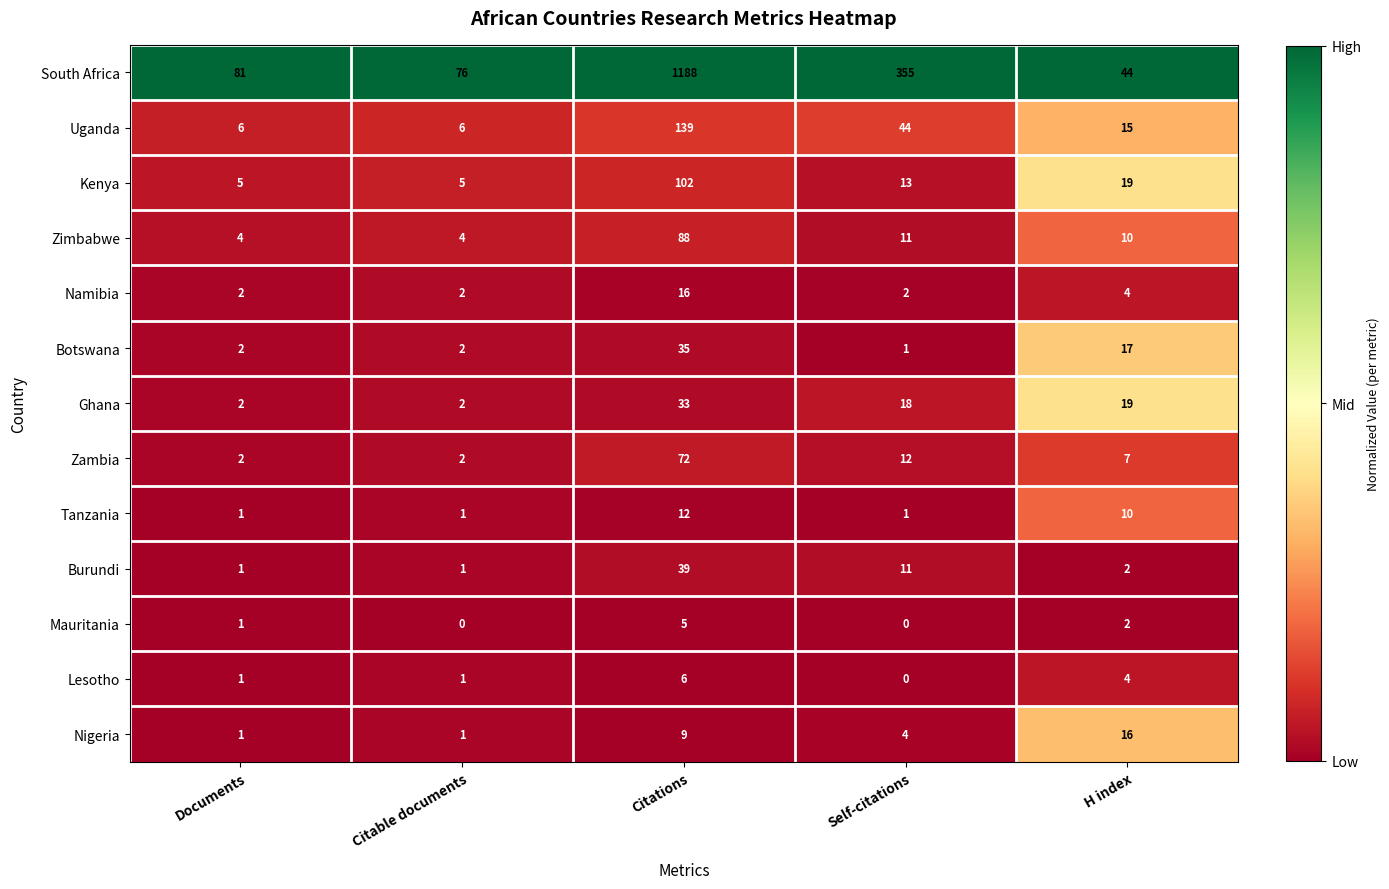

The Kenya series shows 1 at Citable documents. True or false?

False